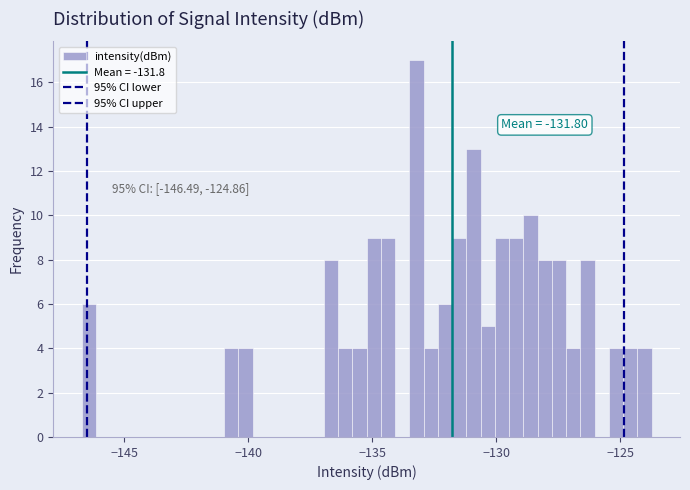

Read against the x-axis, roughly where is the centre of the tallest bar?

-133.0